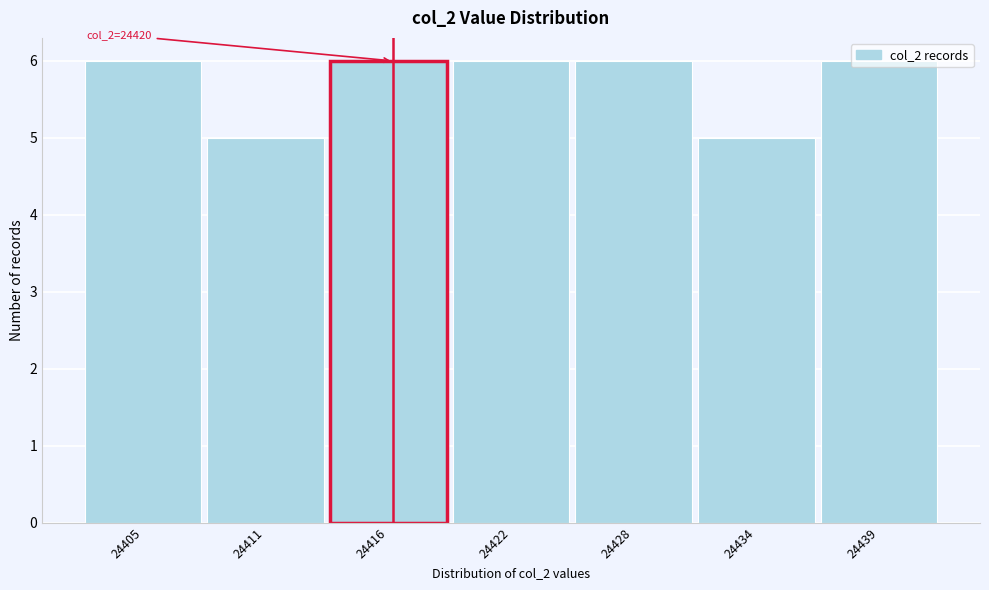

What is the value of the 7th bar from the left?

6